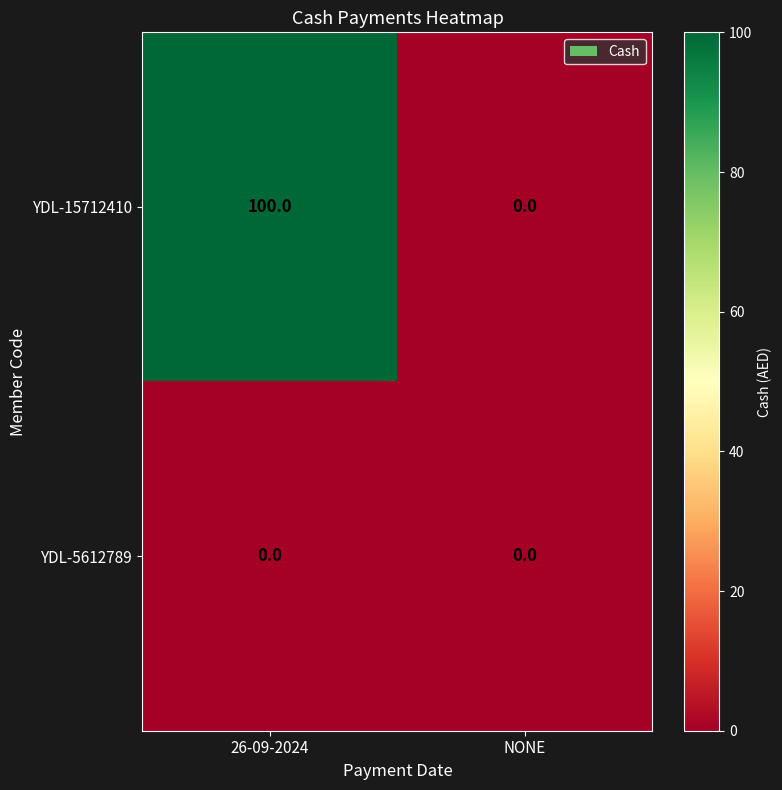

Which series has the largest total across all categories?

YDL-15712410